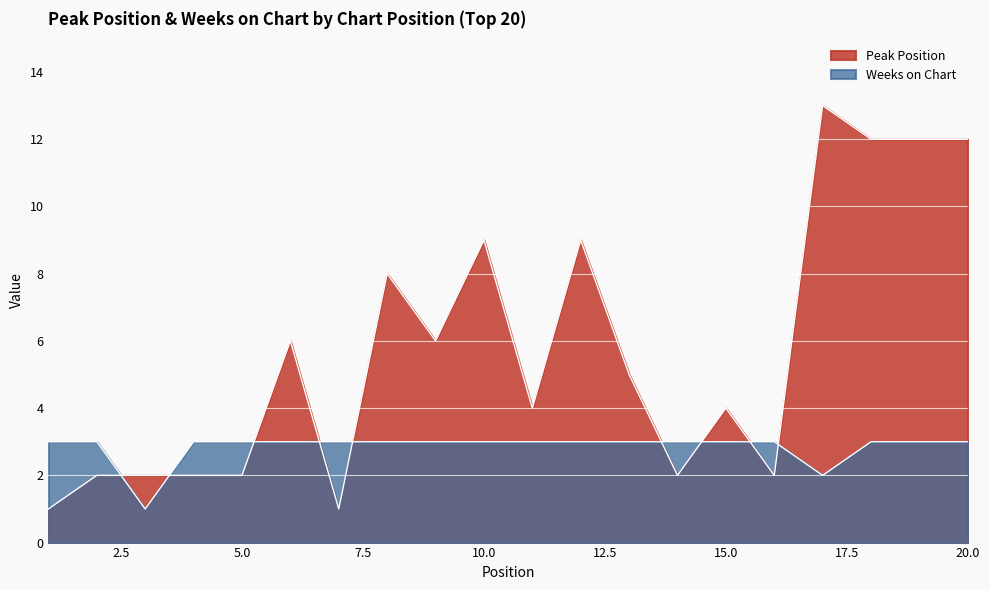

True or false: Weeks on Chart and Peak Position cross at least once.

True